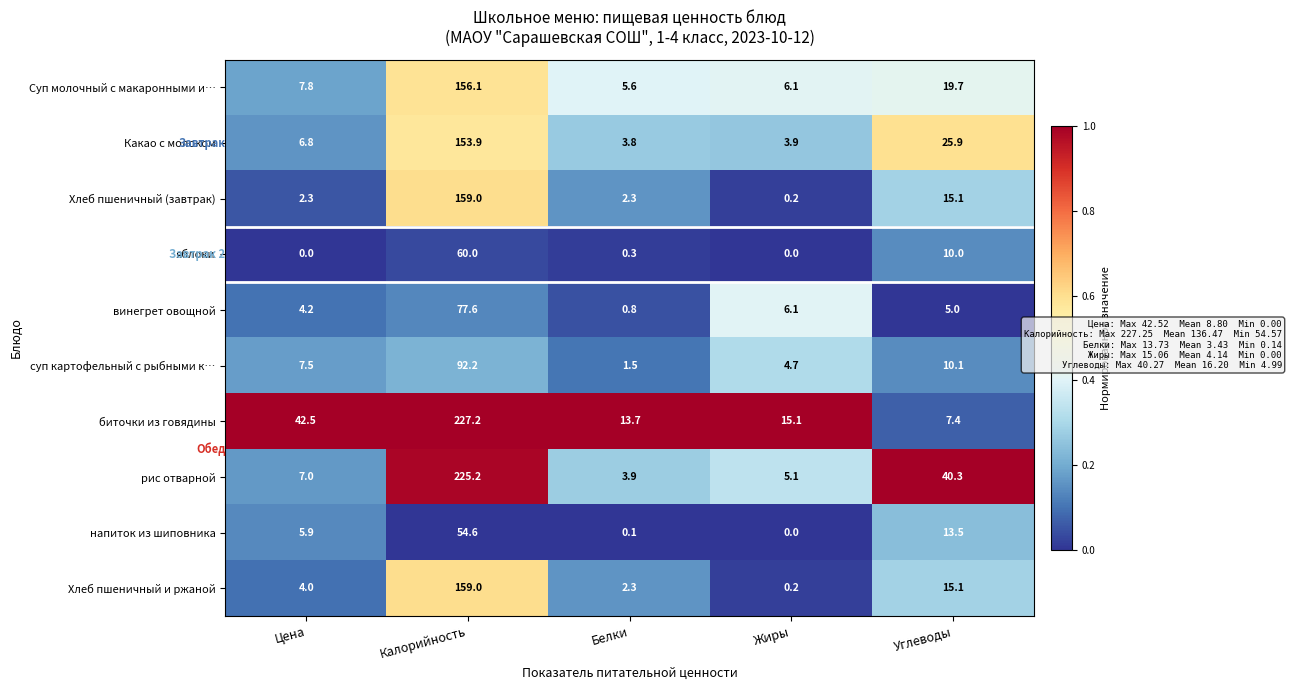

Rank the categories by напиток из шиповника value from highest to lowest.

Калорийность, Углеводы, Цена, Белки, Жиры